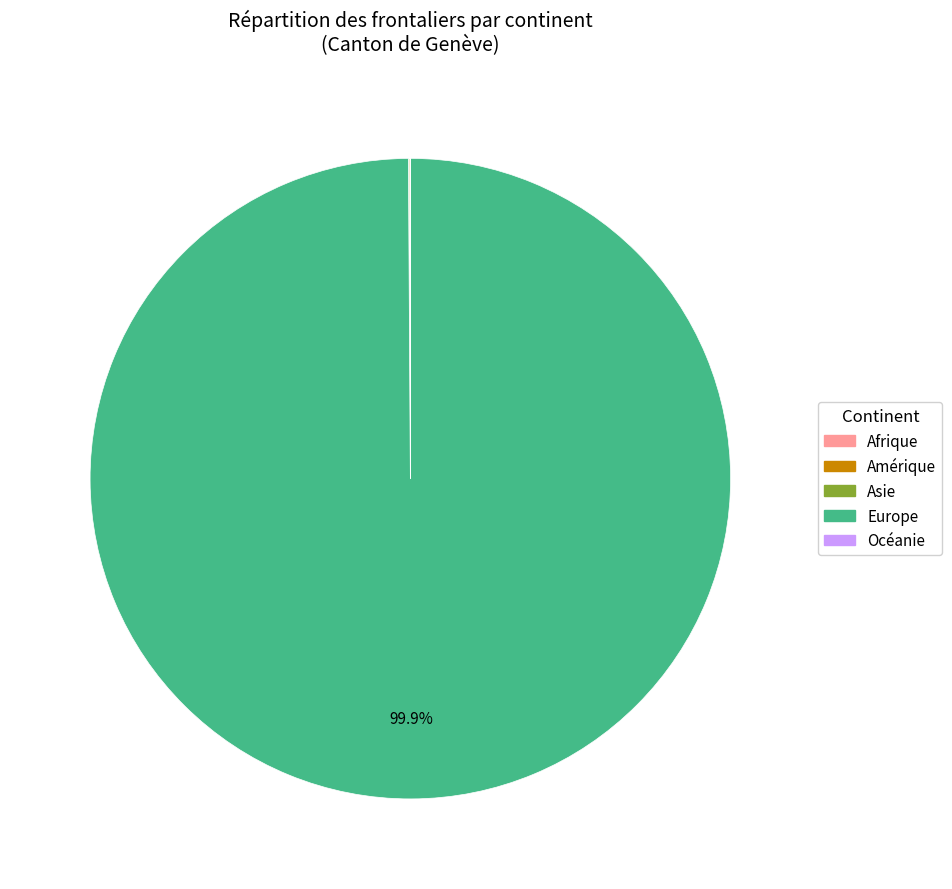

Which category has the biggest portion of the pie?

Europe